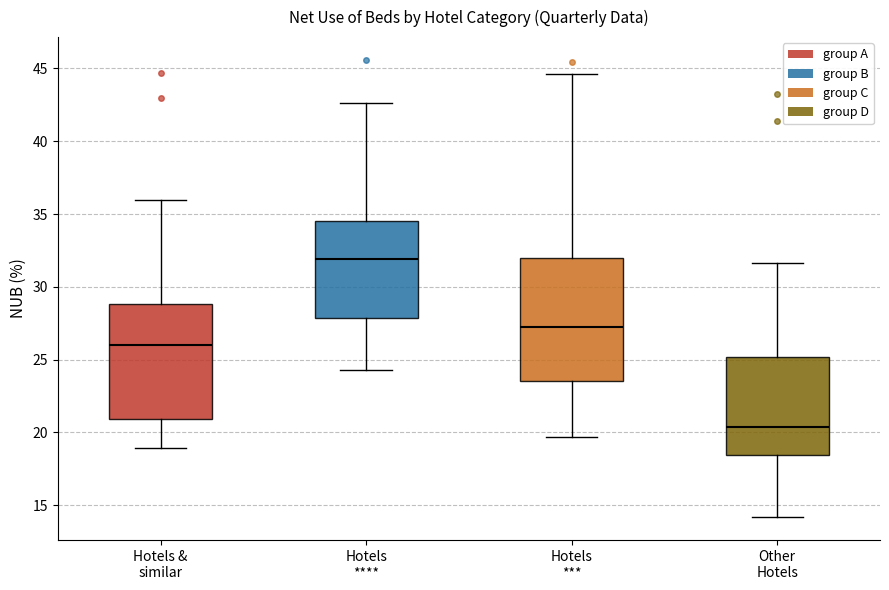

Which box has the highest median line?

Hotels ****